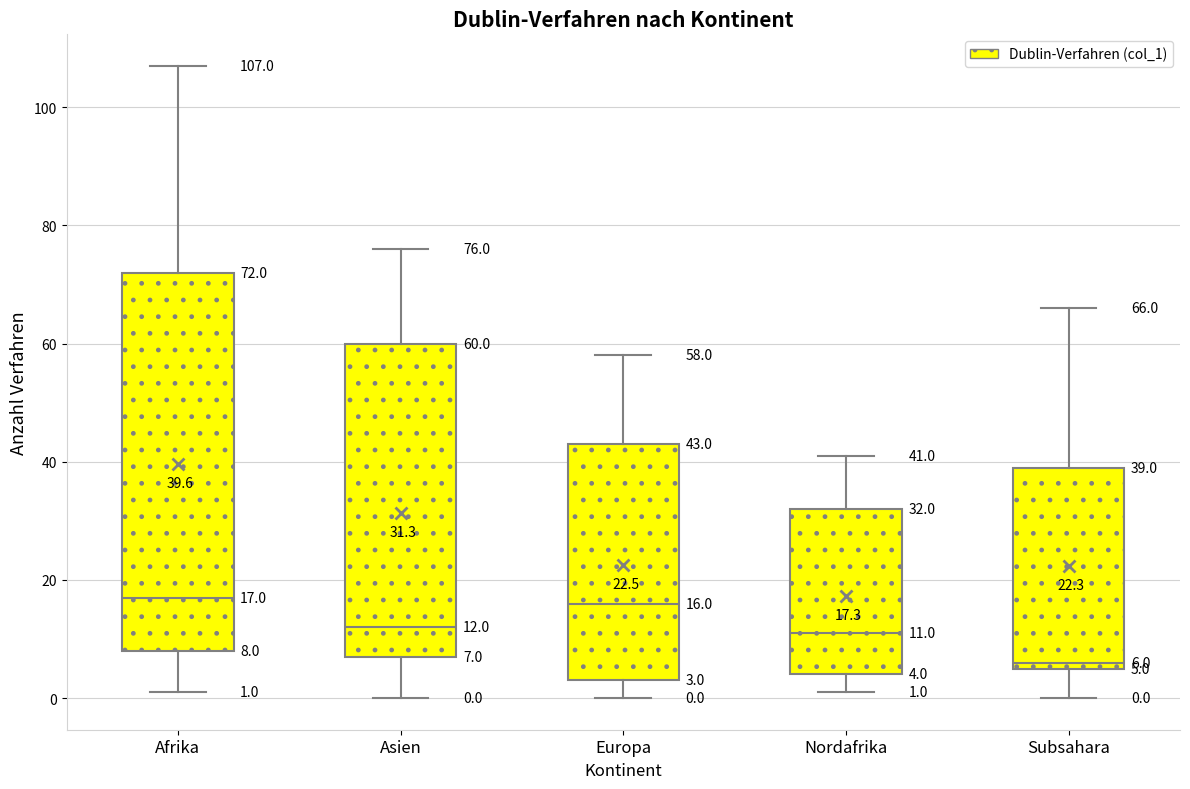

Which box's median line is the lowest?

Subsahara